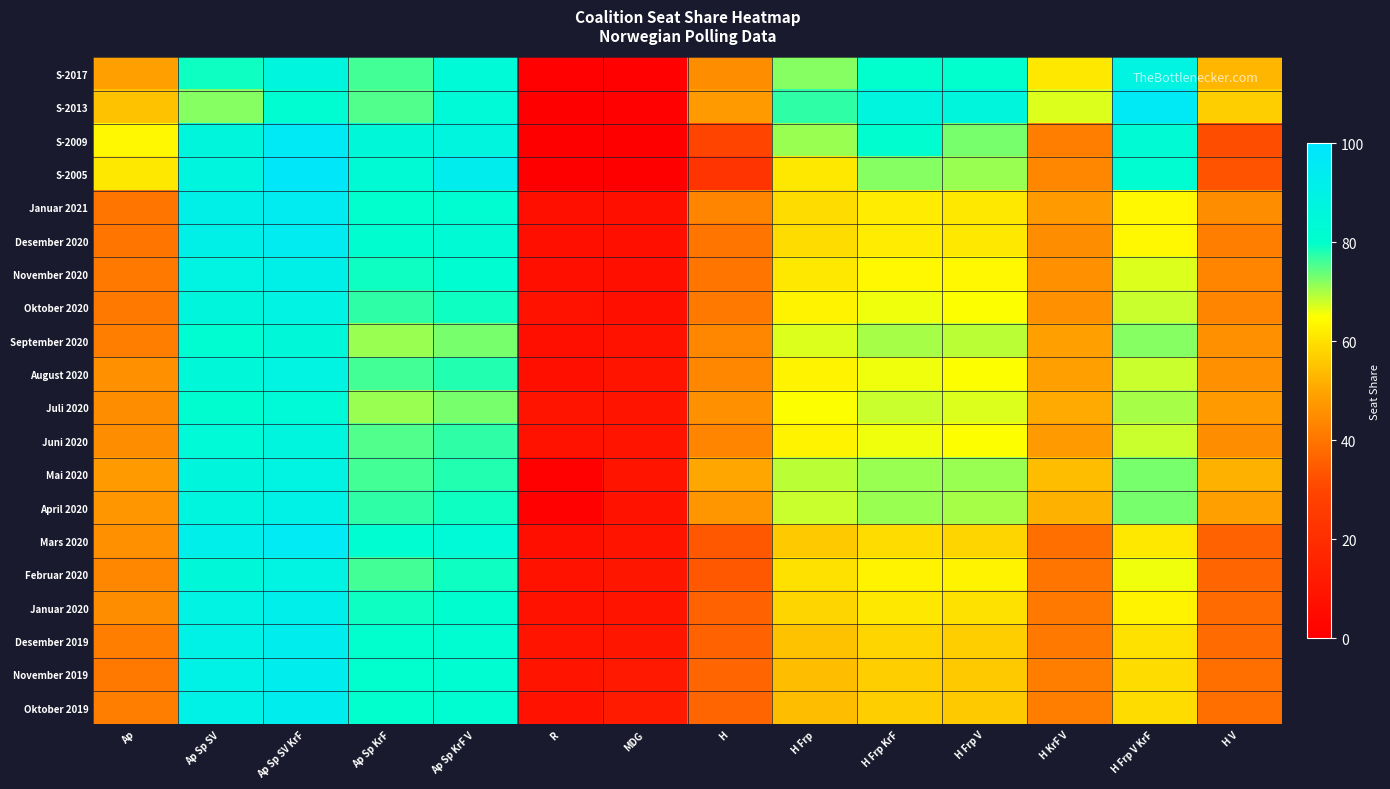

How many series are shown in this chart?

20